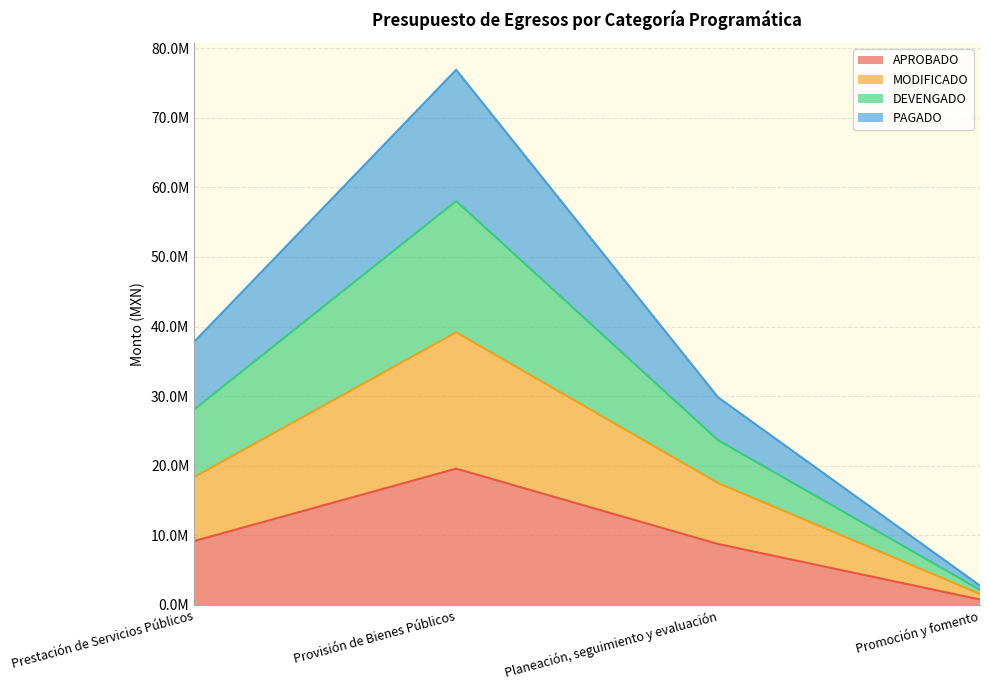

How many series are shown in this chart?

4